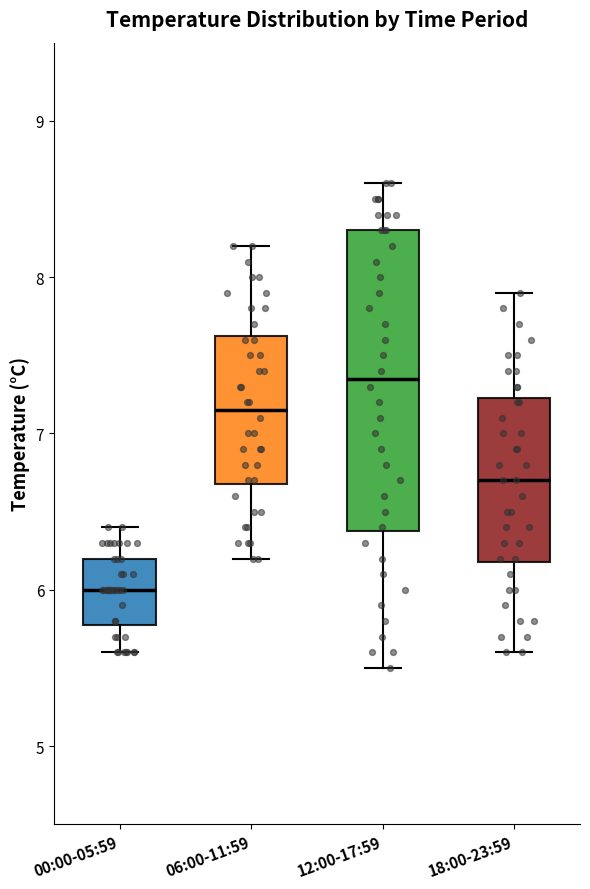

Which box's median line is the lowest?

00:00-05:59